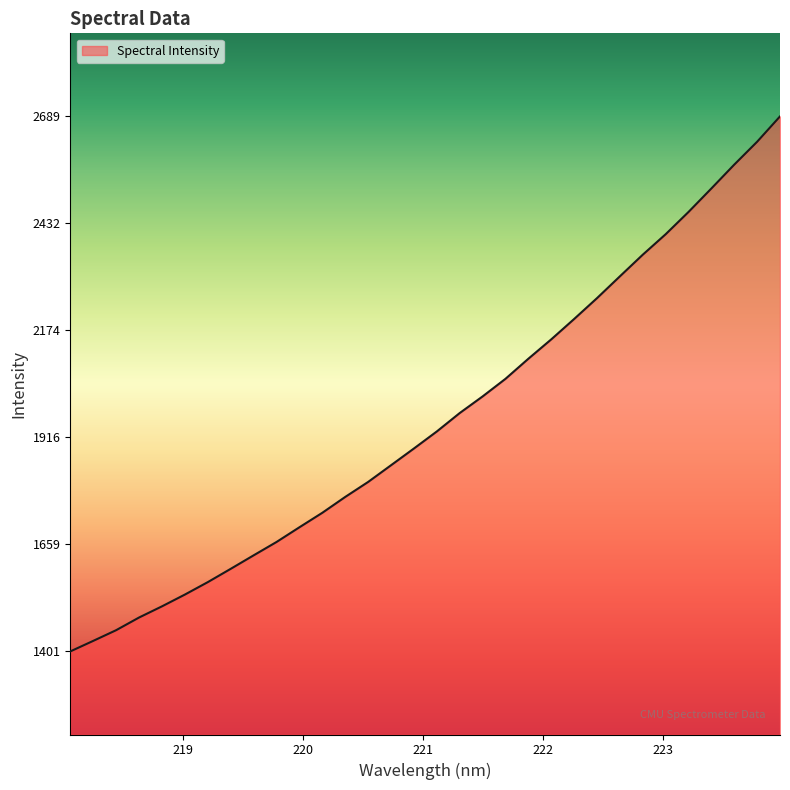

What is the maximum value shown in the chart?

2689.6